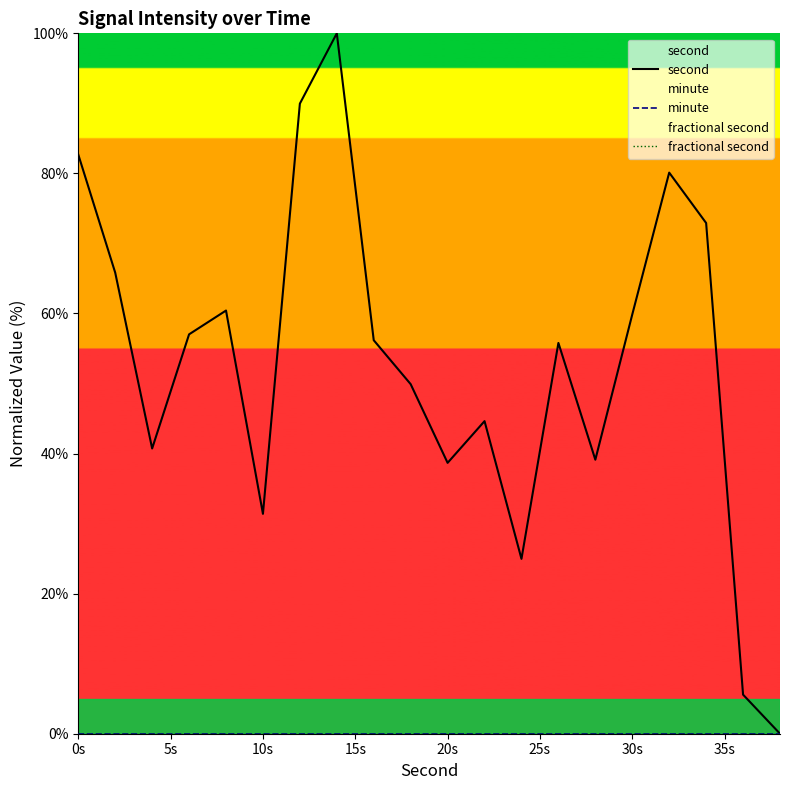

How many categories are shown in the chart?

20